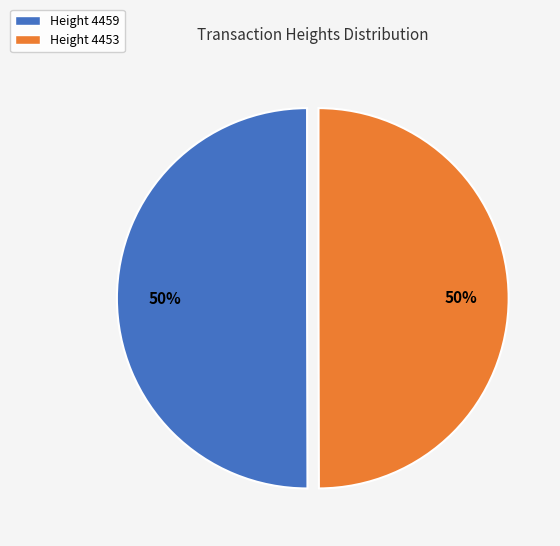

How many segments does this pie chart have?

2